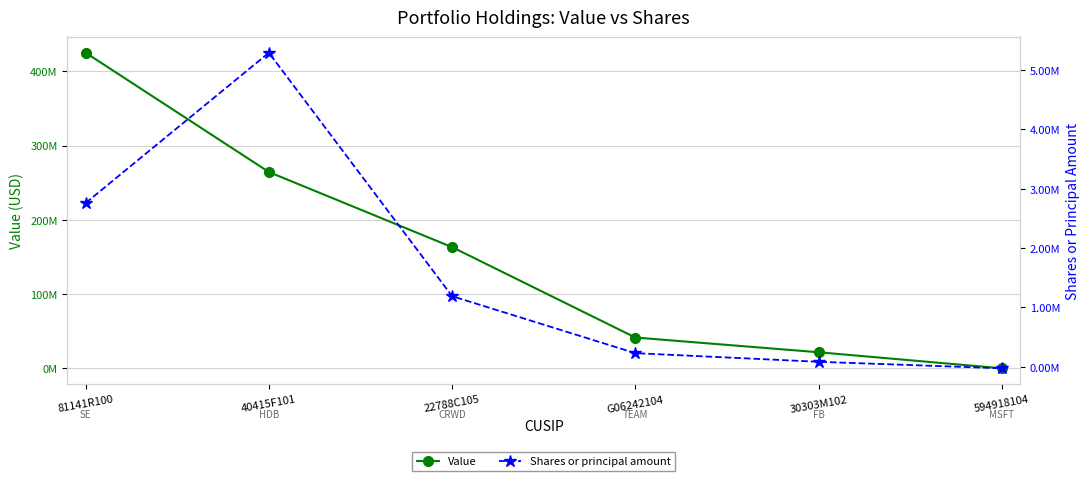

What is the sum of the Value values at 81141R100 and G06242104?

466457000